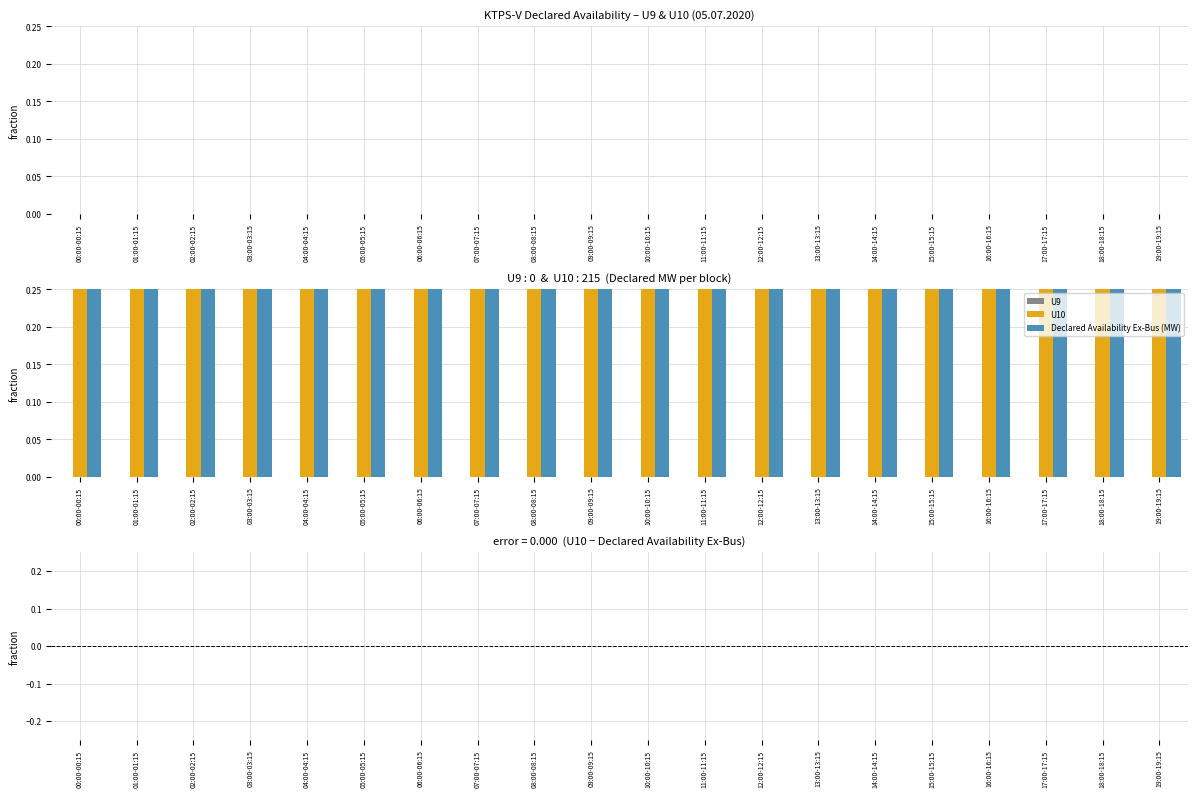

What is the label of the 15th bar from the left?

14:00-14:15